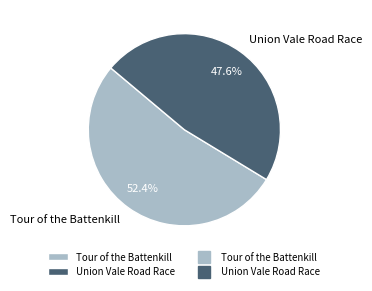

Does Tour of the Battenkill represent more than half of the total?

Yes